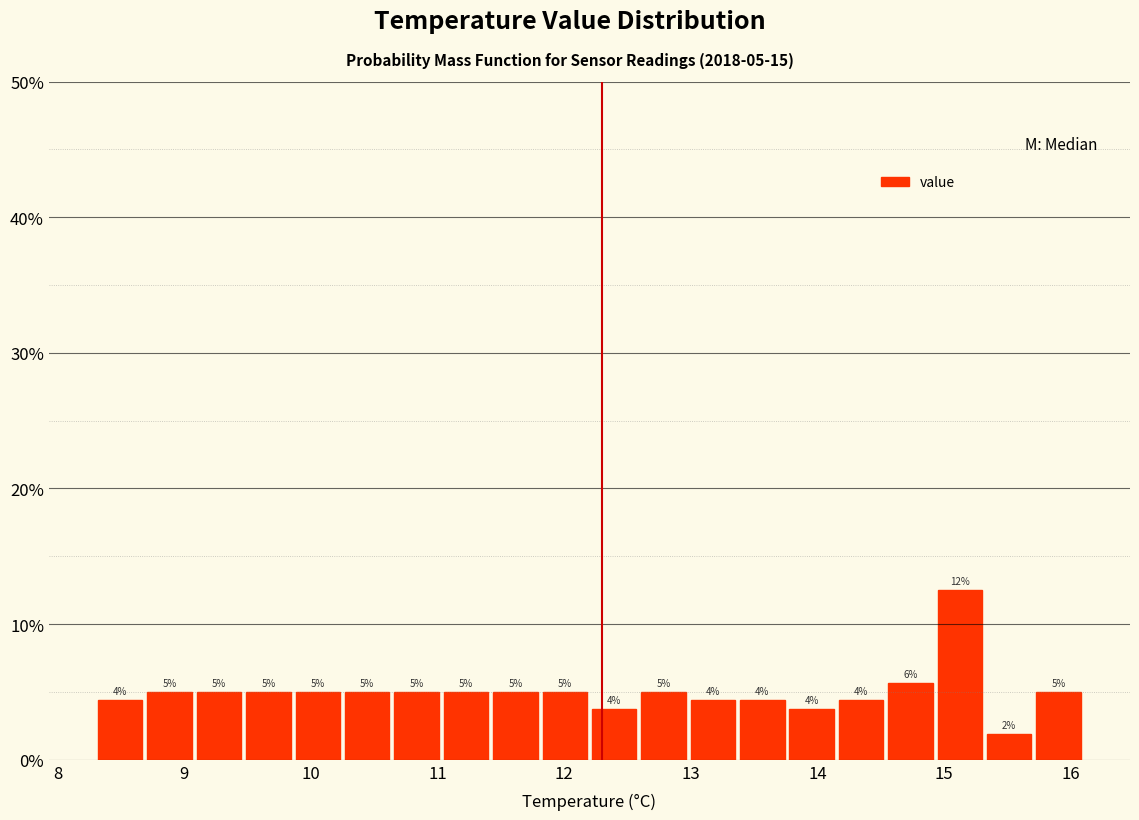

Around what value on the x-axis is the tallest bar? Give the approximate position of its centre, as read against the axis.

15.1